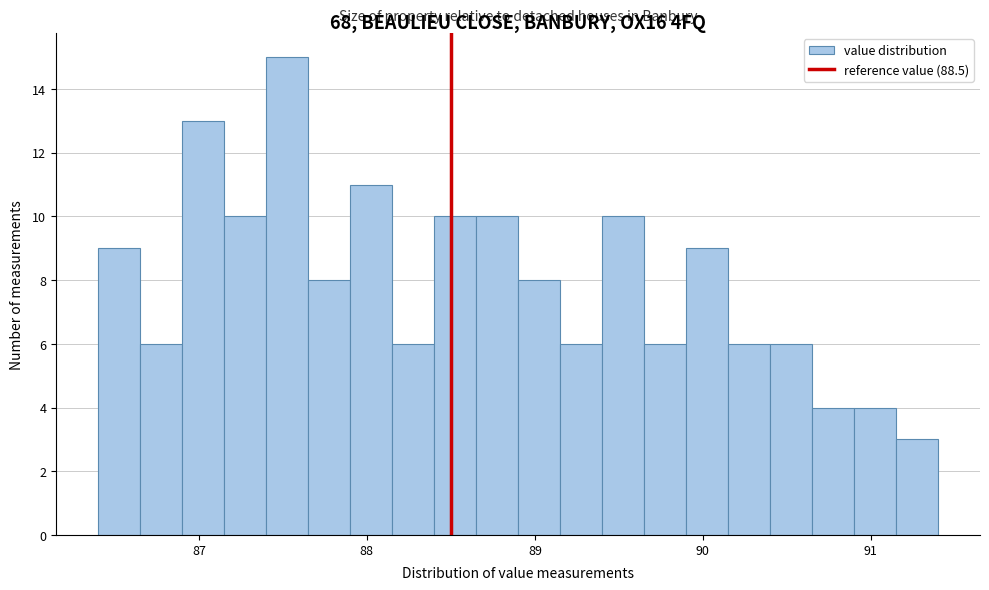

Read against the x-axis, roughly where is the centre of the tallest bar?

87.5